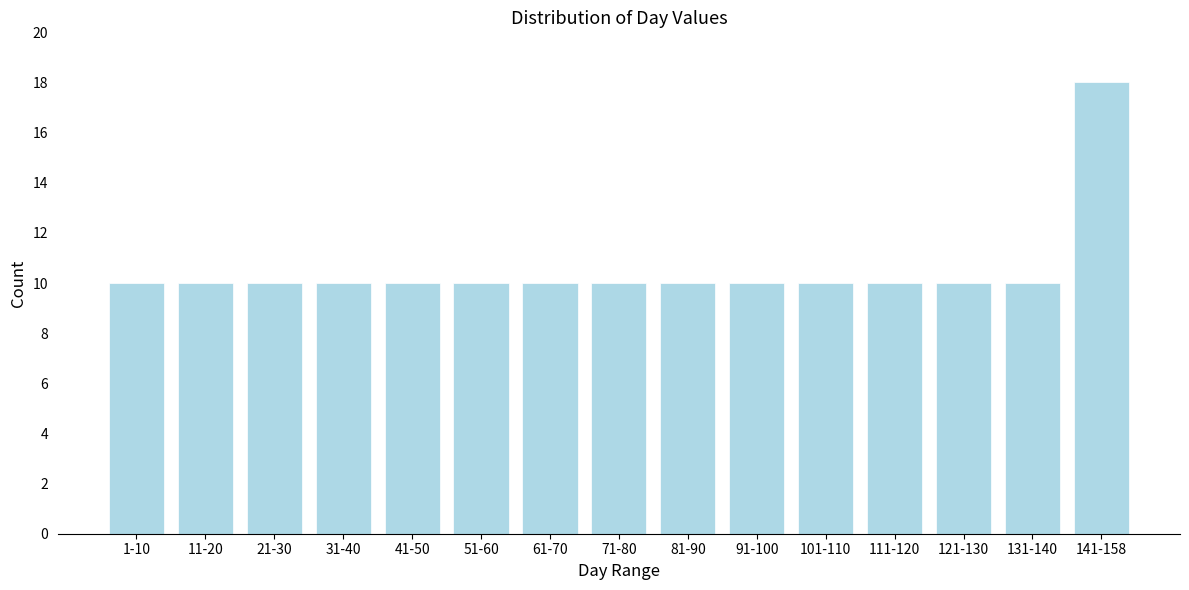

Reading right to left, what are all the values shown in this chart?

18	10	10	10	10	10	10	10	10	10	10	10	10	10	10